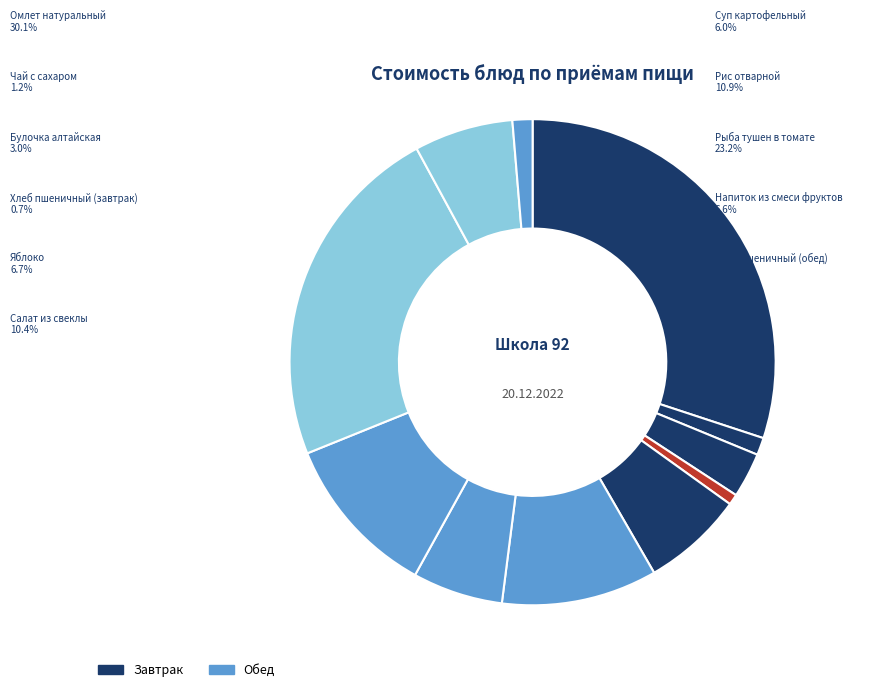

The Хлеб пшеничный (завтрак) slice represents 1% of the pie. True or false?

True